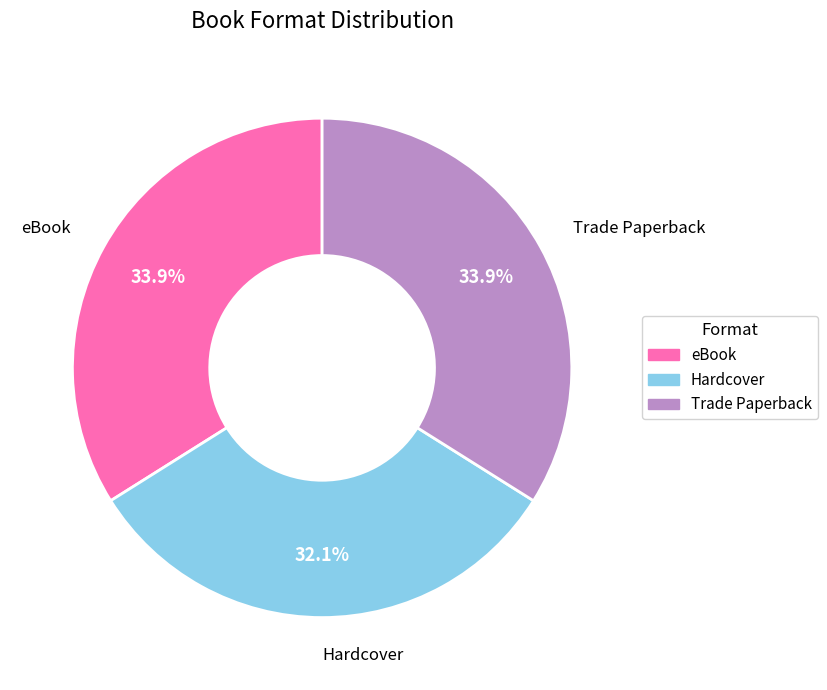

What is the ratio of the value at eBook to the value at Hardcover?

1.1